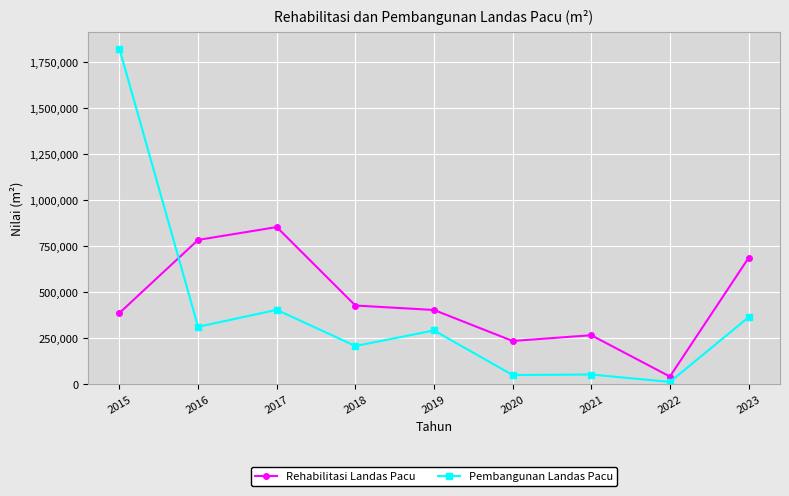

At how many categories does at least one series exceed 1594253?

1